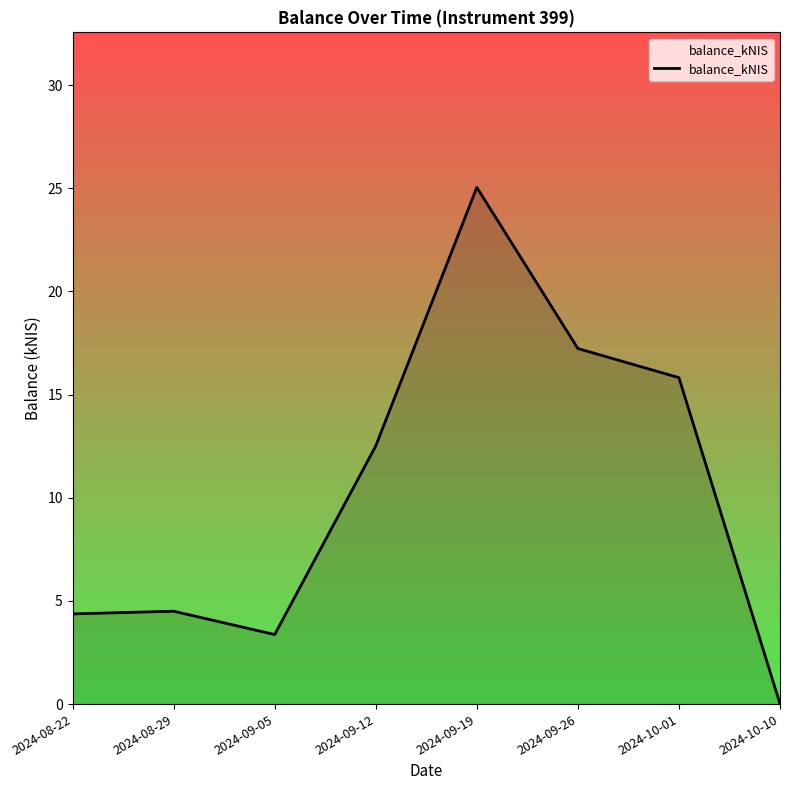

Rank the categories by value from lowest to highest.

2024-10-10, 2024-09-05, 2024-08-22, 2024-08-29, 2024-09-12, 2024-10-01, 2024-09-26, 2024-09-19